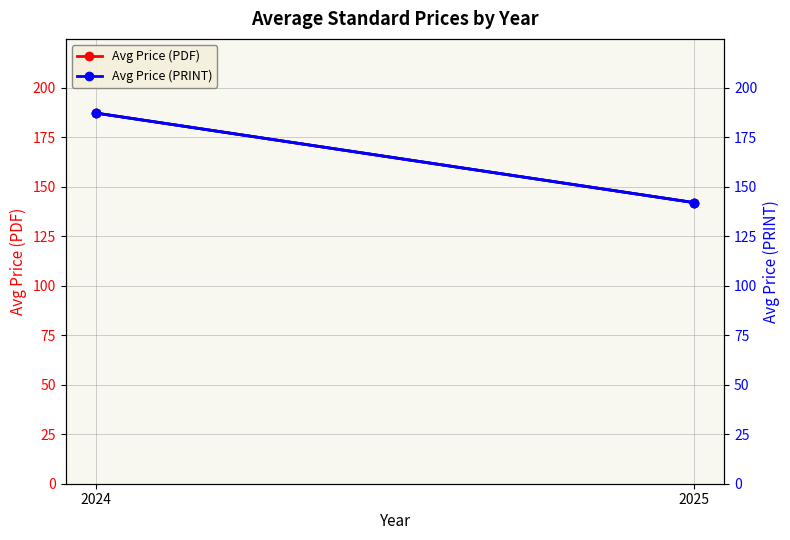

What is the sum of all Avg Price (PRINT) values?

329.1